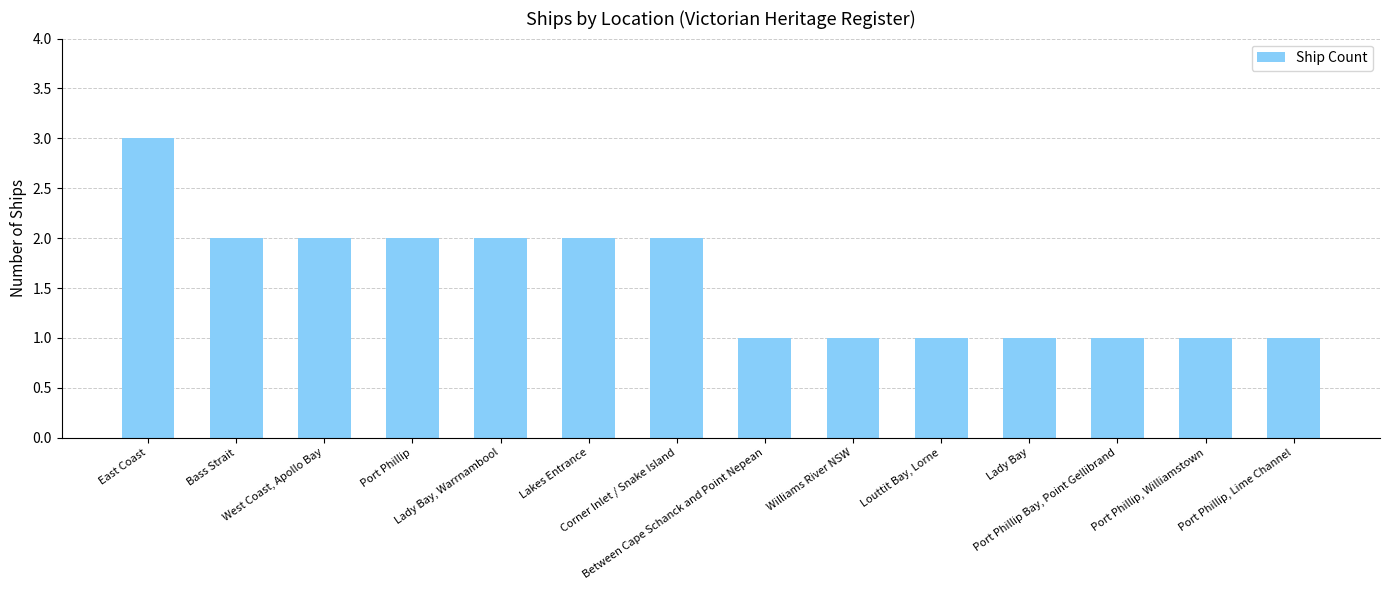

What is the greatest value displayed?

3